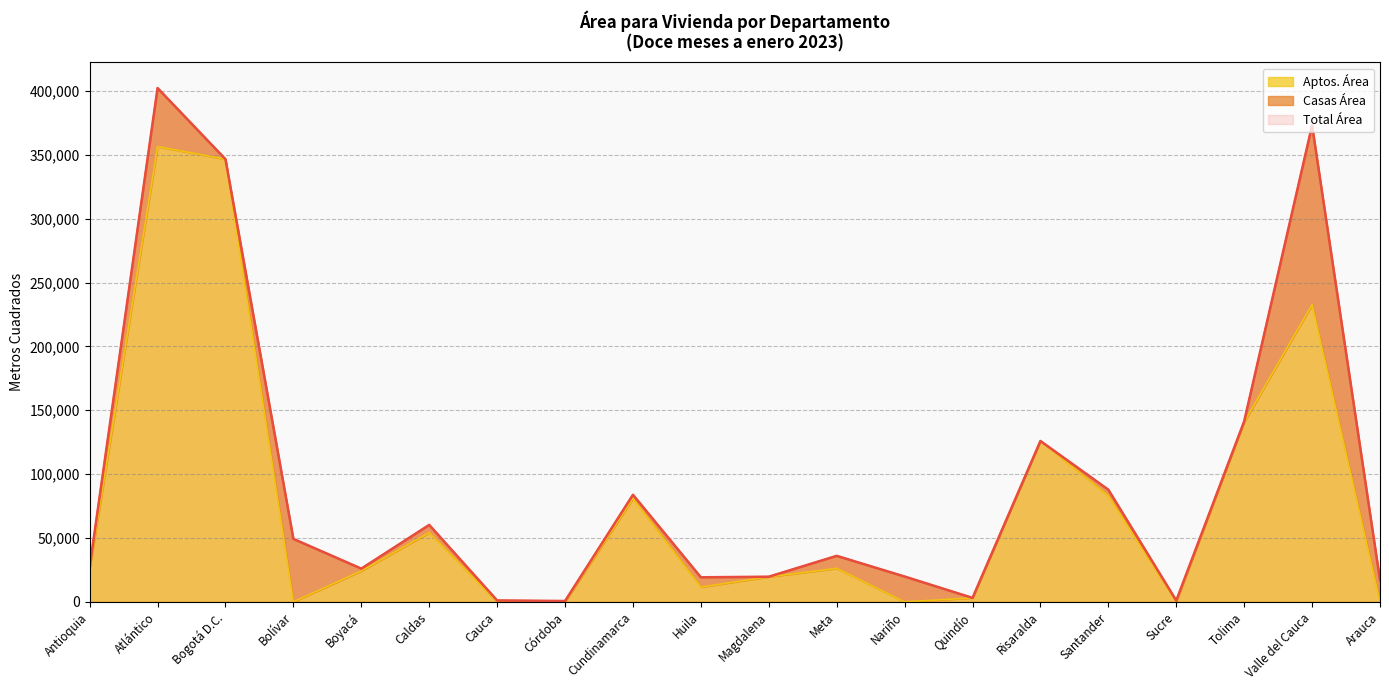

What is the difference between the highest and lowest values at Córdoba?

677